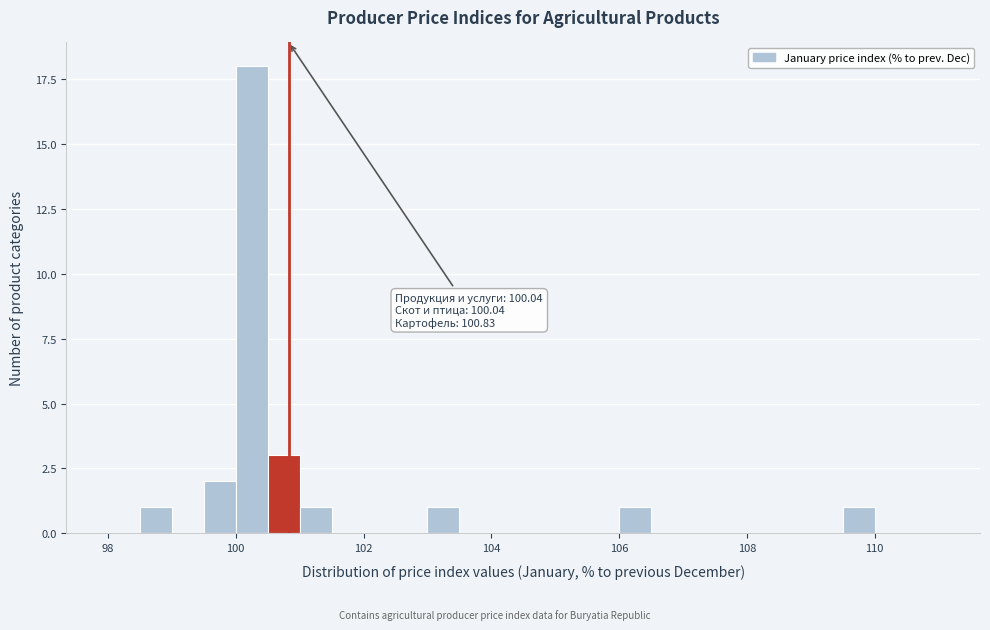

Read against the x-axis, roughly where is the centre of the tallest bar?

100.2